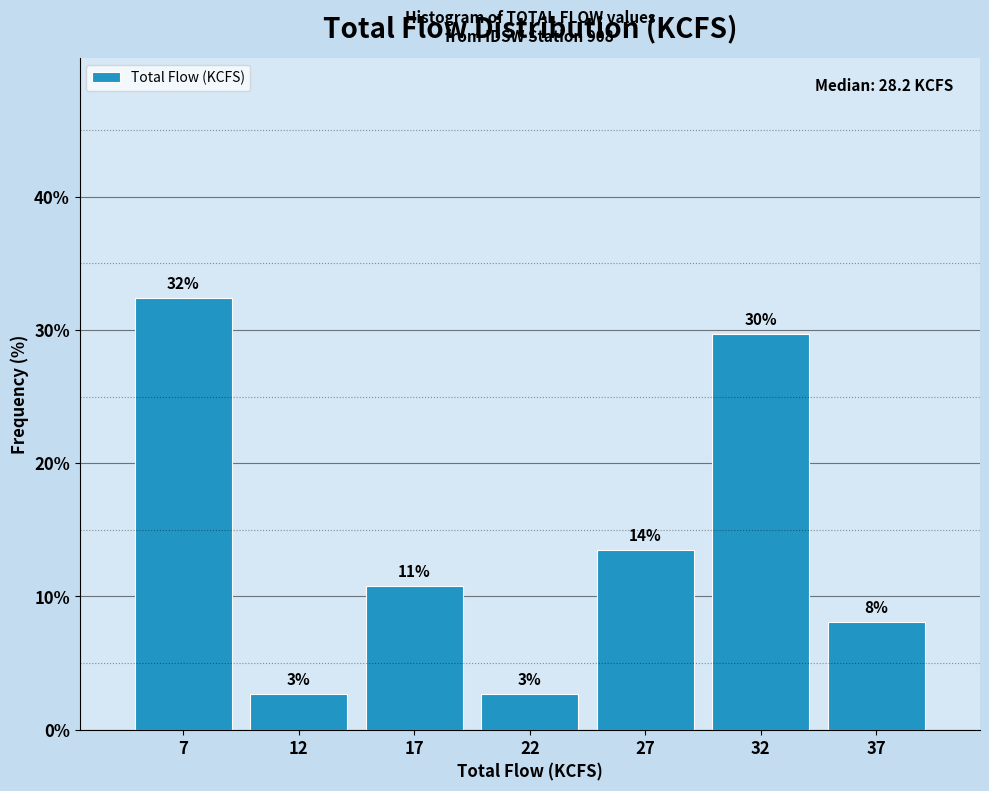

How many bars are there in total?

7